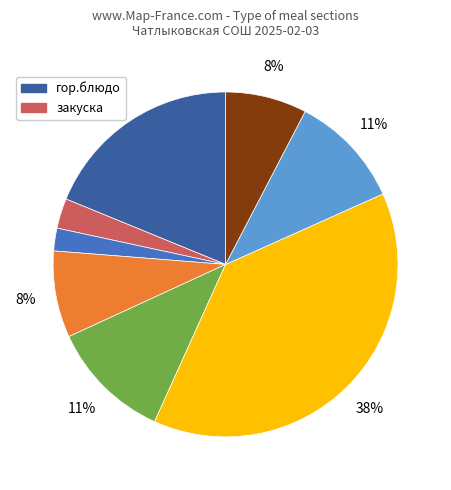

Does any single category account for the majority?

No